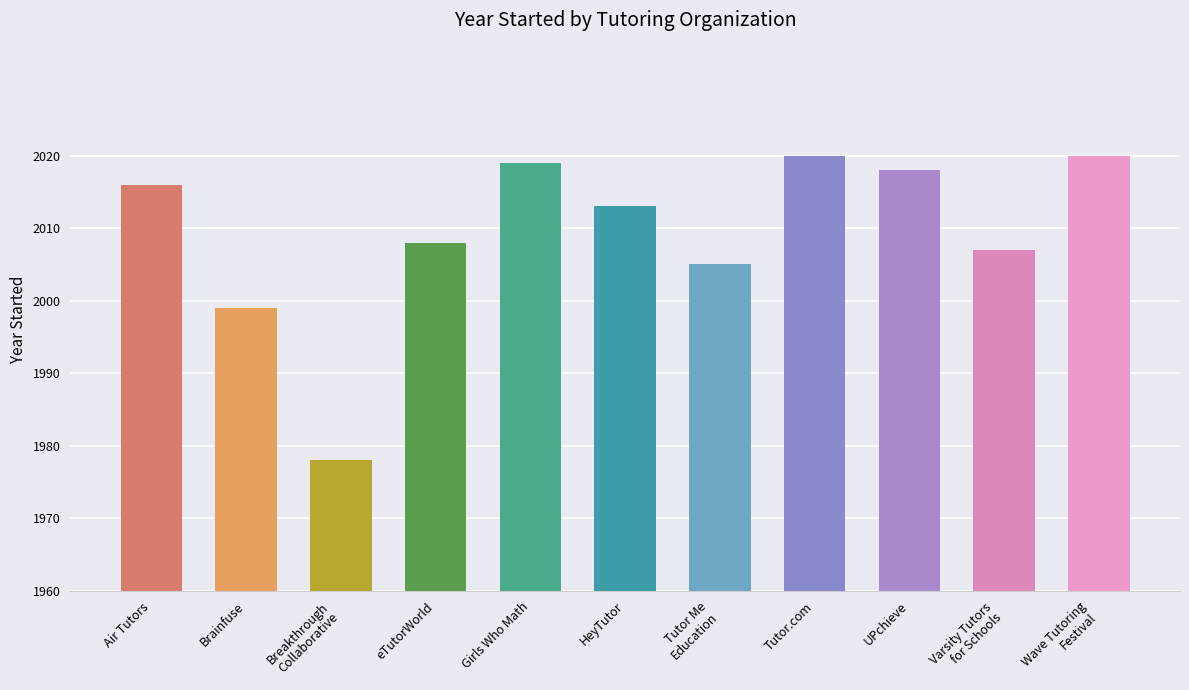

What position from the left is Tutor.com?

8